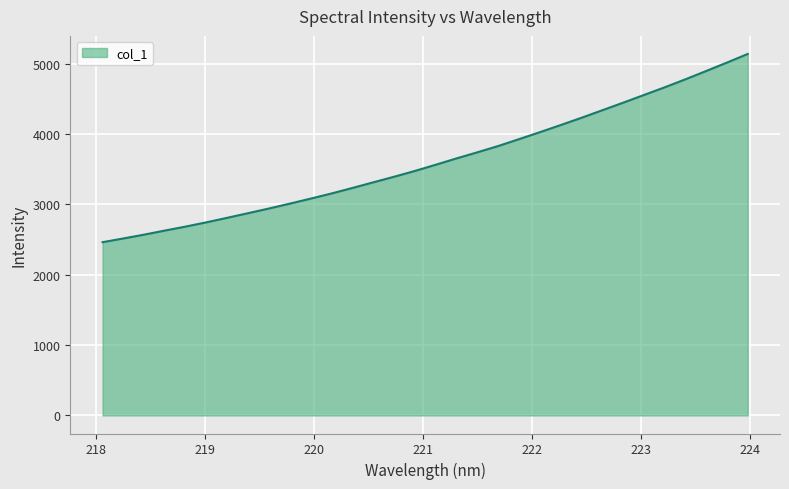

What is the maximum value shown in the chart?

5139.3